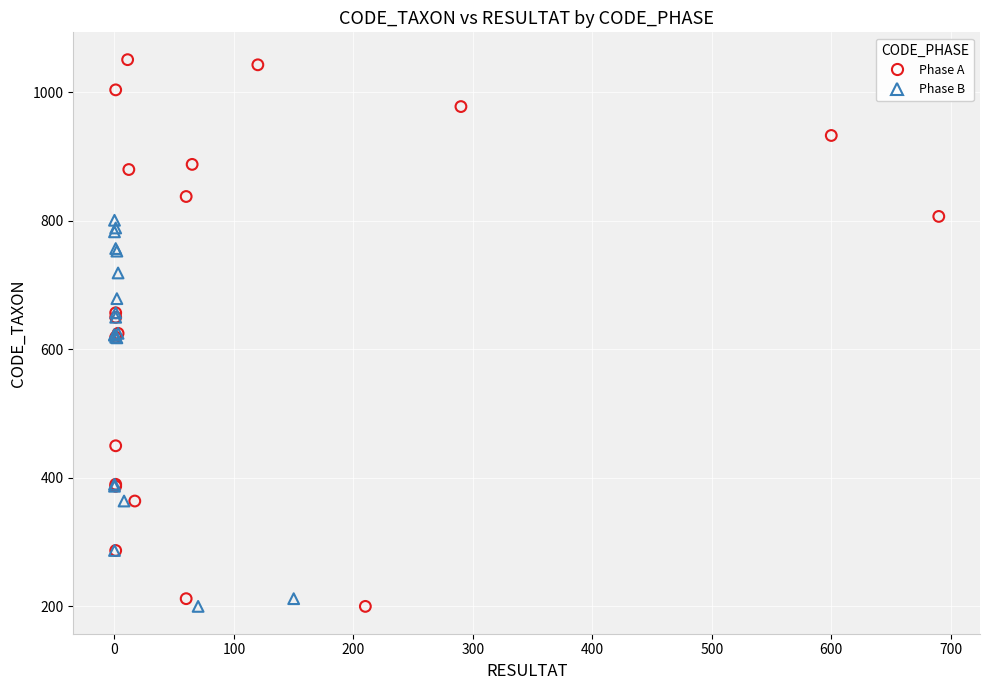

Which series contains the highest Y value?

Phase A